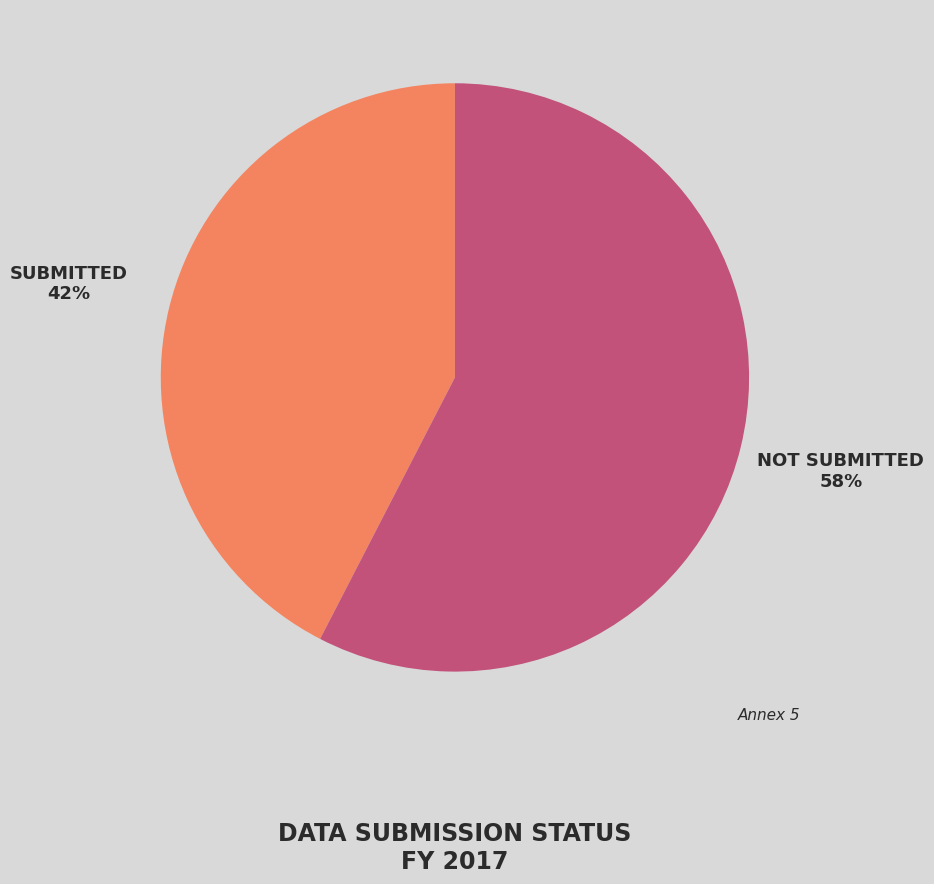

Is there any slice that represents more than half of the pie?

Yes